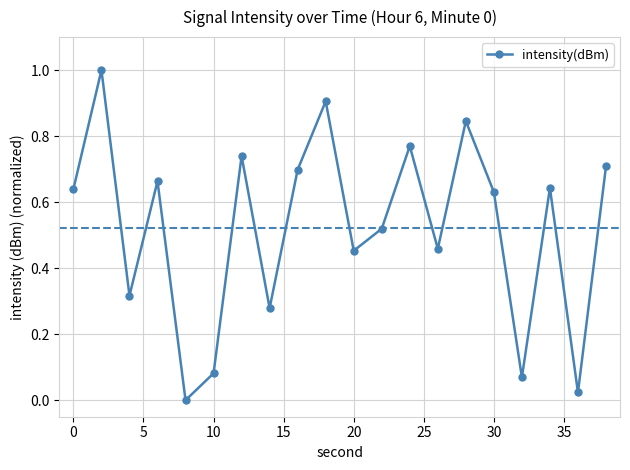

Does the chart display data point markers on the line(s)?

Yes